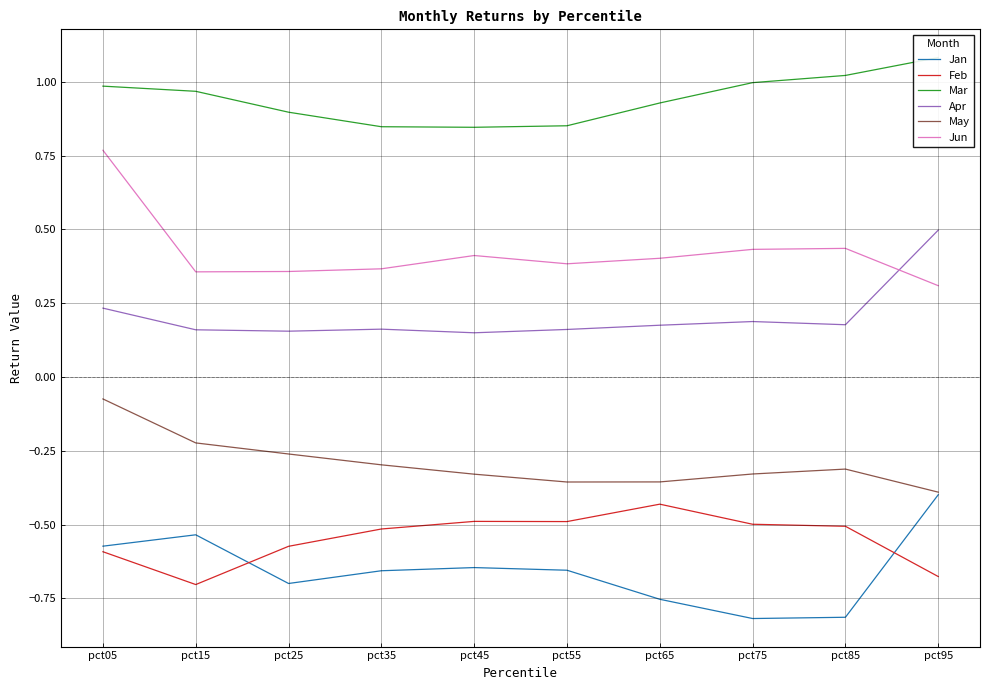

How many lines are shown in the chart?

6